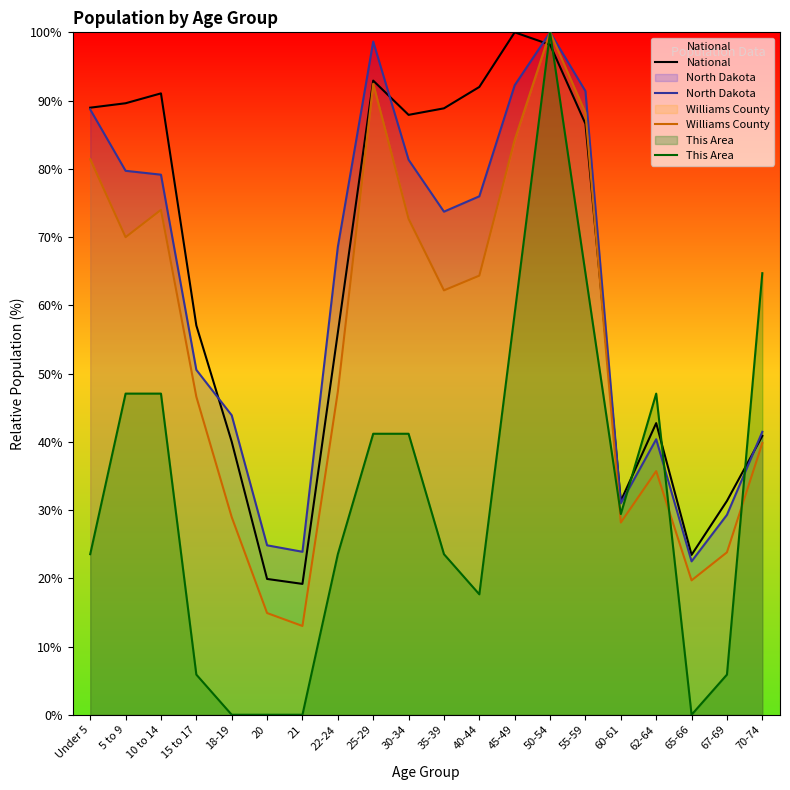

What is the maximum value shown in the chart?

100.0